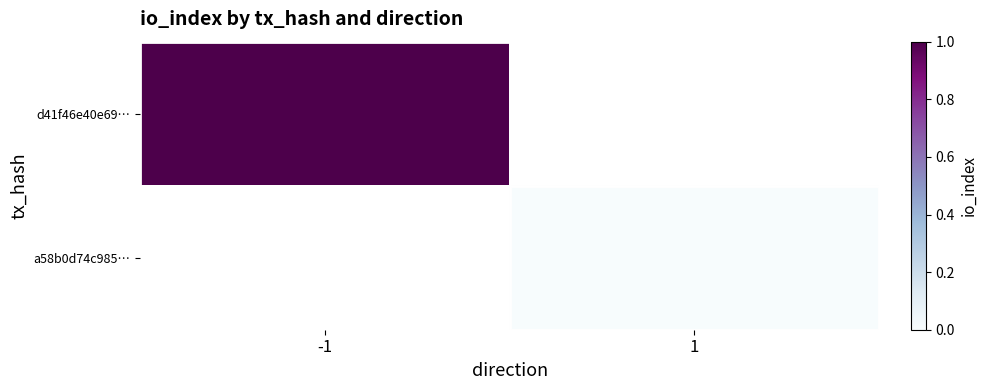

At 1, list the series in order from smallest to largest.

d41f46e40e69…, a58b0d74c985…